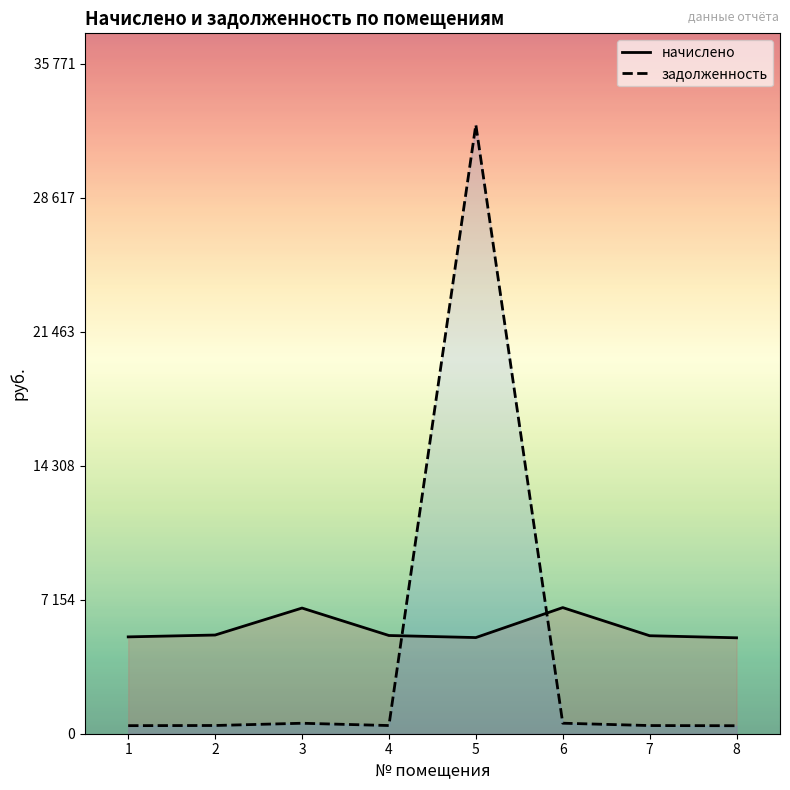

What are all the series names shown in the legend?

начислено, задолженность